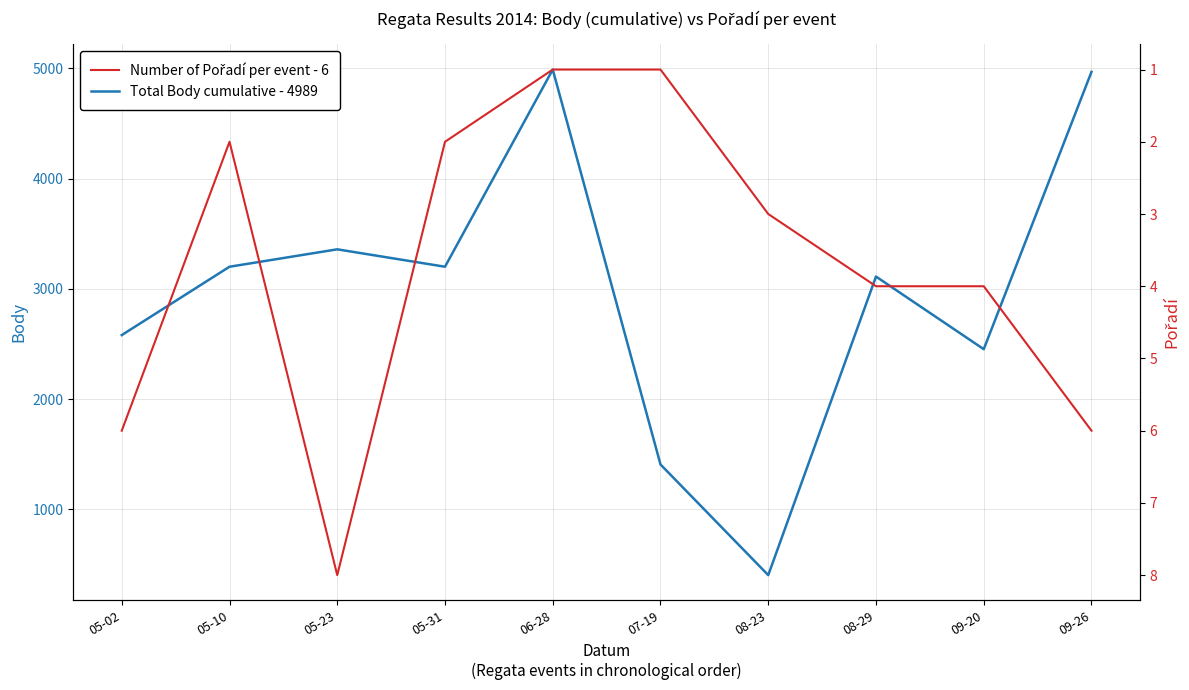

How many distinct data groups are displayed?

2